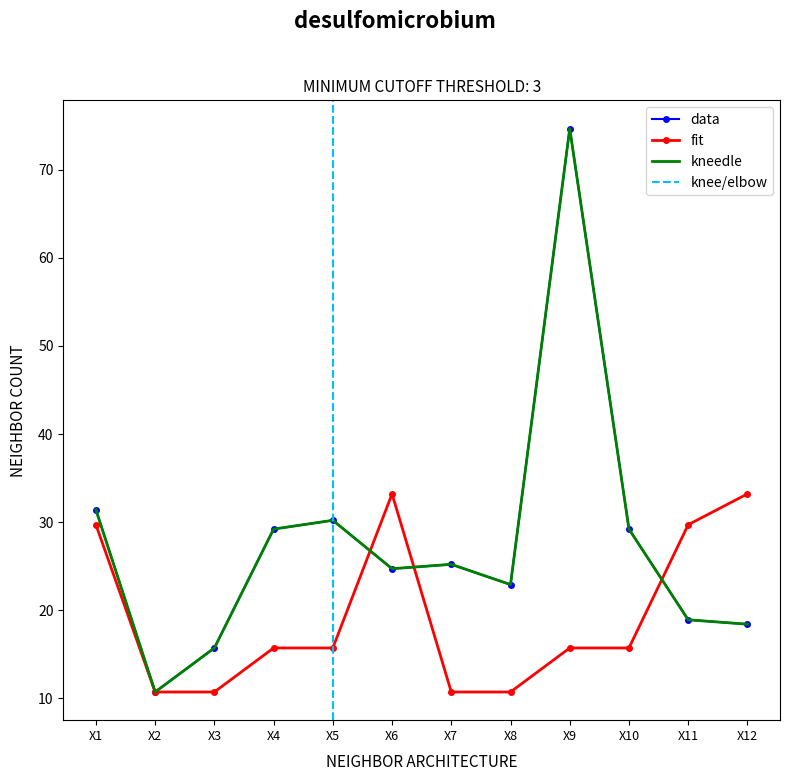

Is the value of data at X12 greater than the value of kneedle at X11?

No